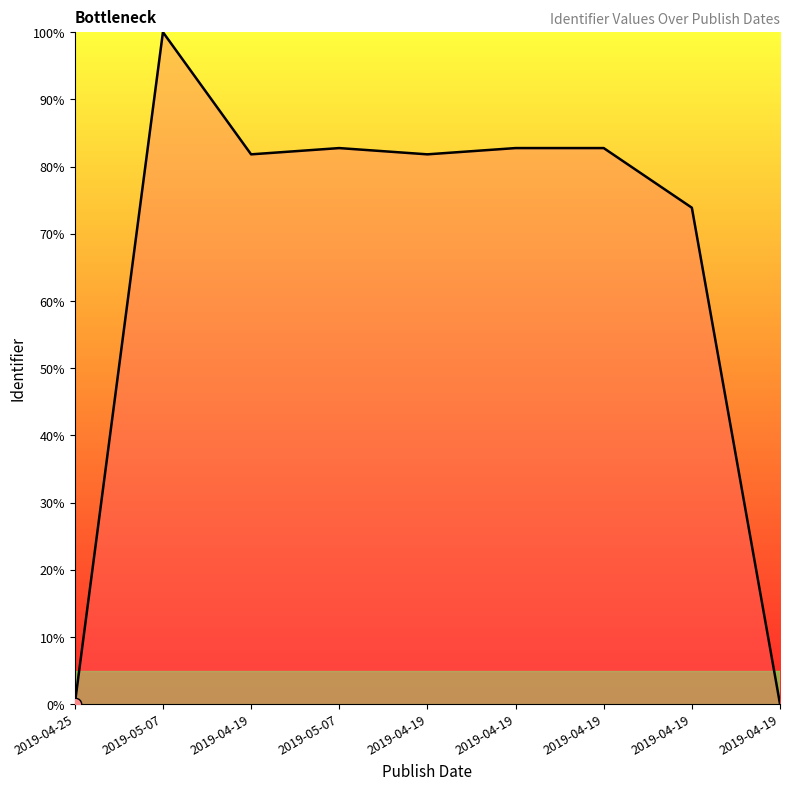

What is the change in value from 2019-05-07 to 2019-04-19?

-82.7